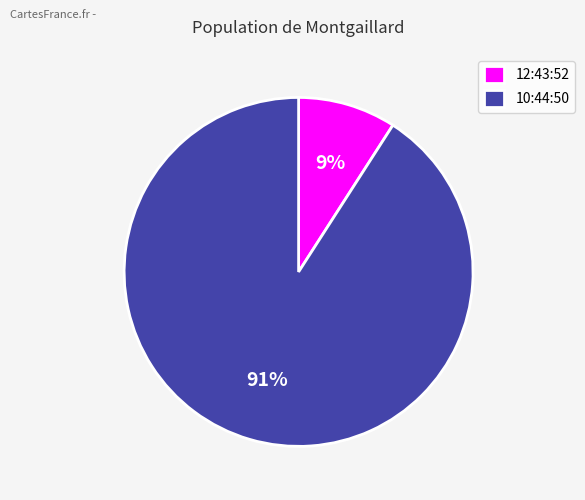

Approximately how many times larger is the value at 12:43:52 compared to 10:44:50?

0.1